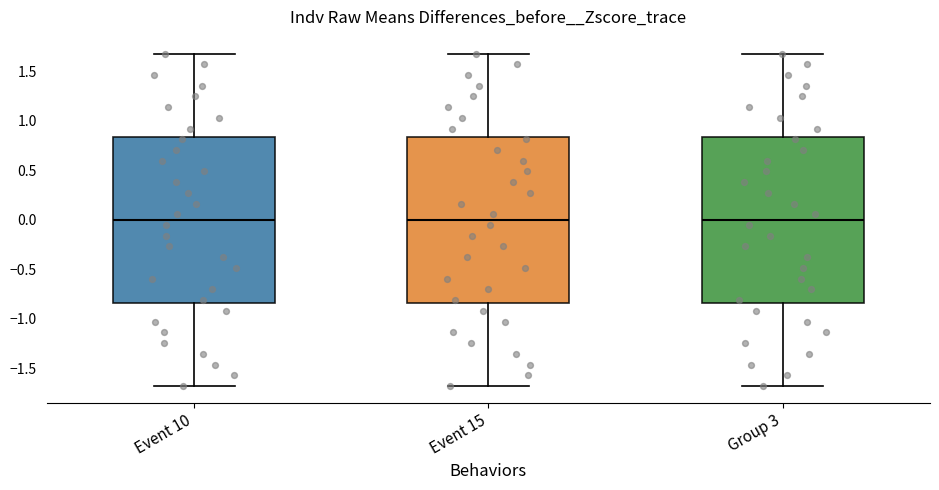

Reading left to right, read every box against the y-axis: the position of its median line, the range the box covers, and the ends of its whiskers. The values are not printed on the chart, so give them approximately, as read against the axis.

Event 10: median 0.00, box -0.85 to 0.85, whiskers -1.70 to 1.70
Event 15: median 0.00, box -0.85 to 0.85, whiskers -1.70 to 1.70
Group 3: median 0.00, box -0.85 to 0.85, whiskers -1.70 to 1.70